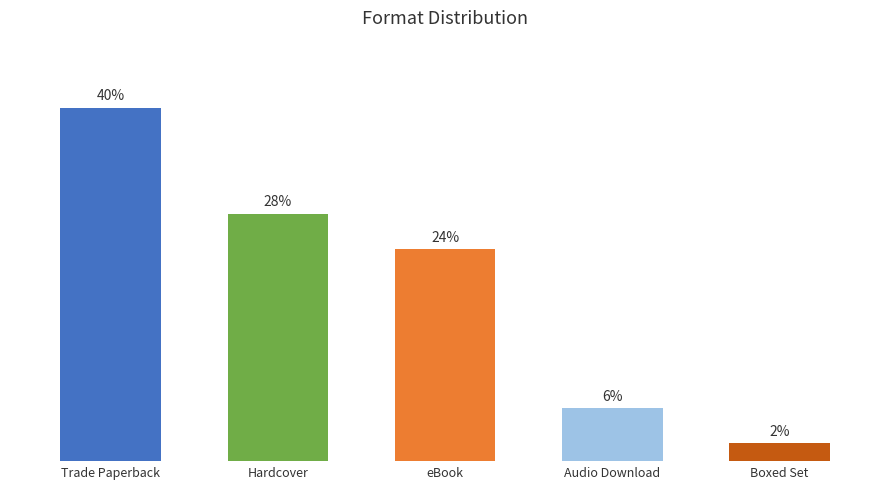

Which category has the highest value across all series?

Trade Paperback